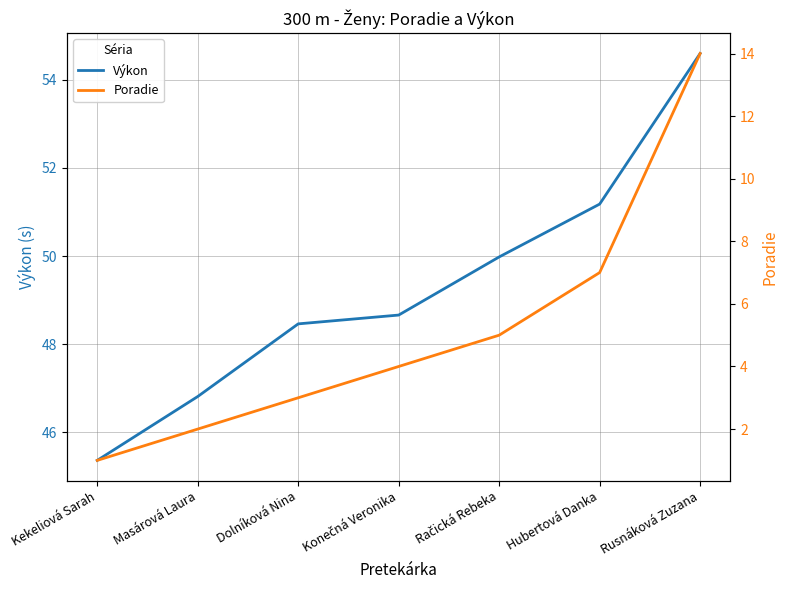

What is the difference between the maximum and minimum values in the Poradie series?

13.0